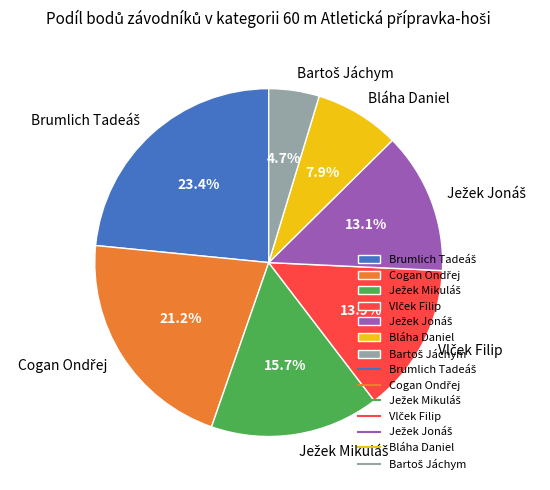

To the nearest percent, what is the difference between the largest and smallest slice percentages?

19%